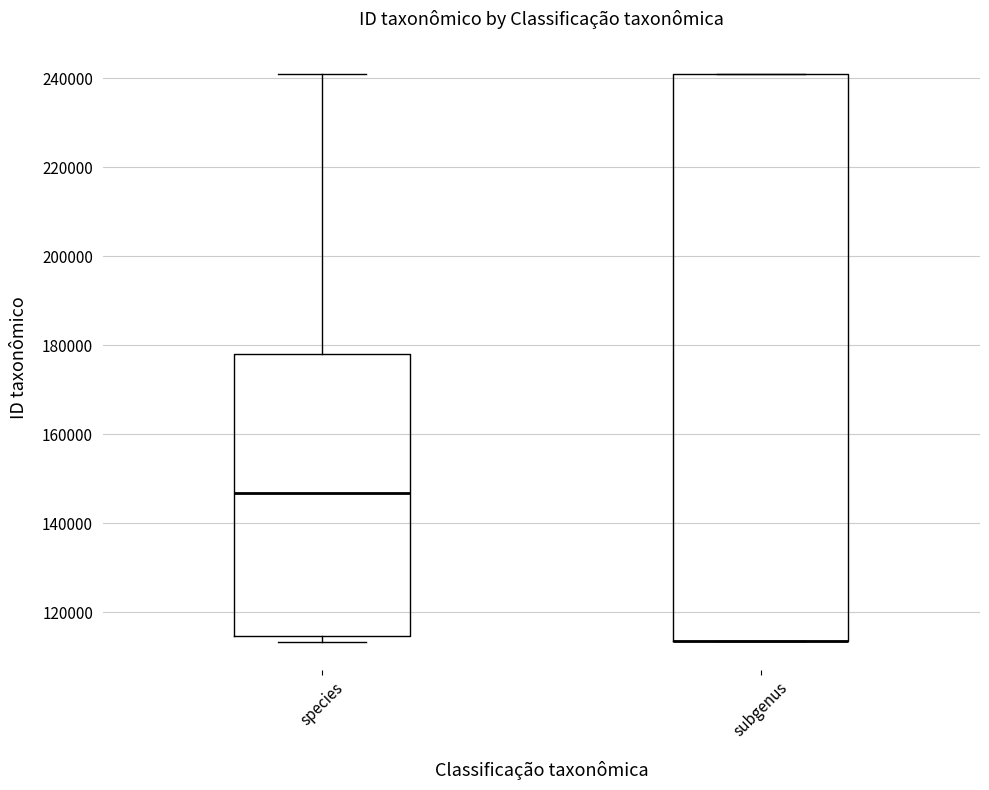

Reading left to right, read every box against the y-axis: the position of its median line, the range the box covers, and the ends of its whiskers. The values are not printed on the chart, so give them approximately, as read against the axis.

species: median 146000, box 114000 to 178000, whiskers 114000 (just below the box's lower edge) to 240000
subgenus: median 114000 (drawn on the box's lower edge), box 114000 to 240000, whiskers 114000 to 240000